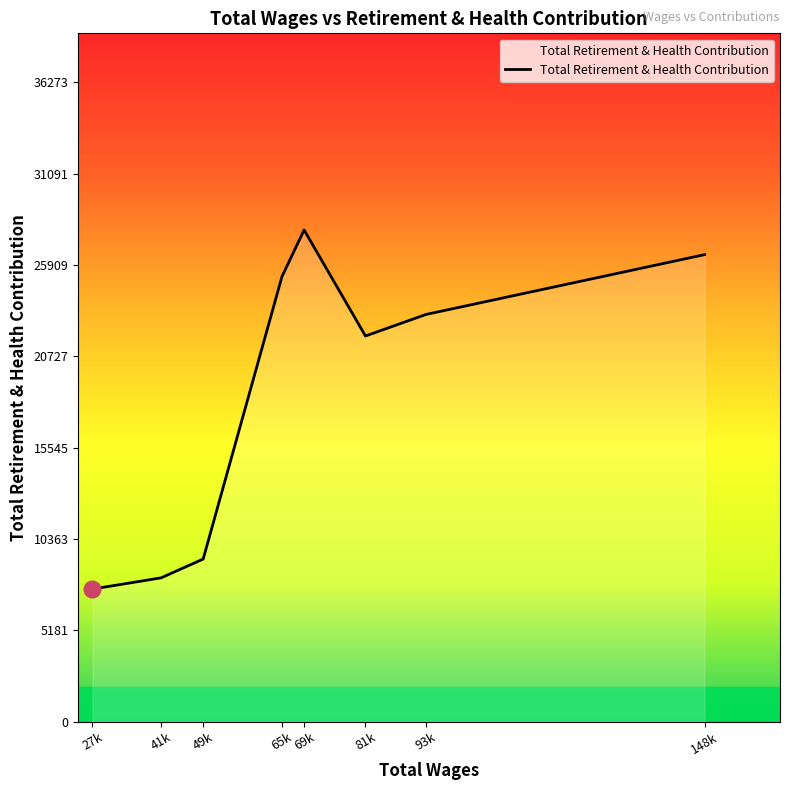

The value at 41k is 8154. True or false?

True